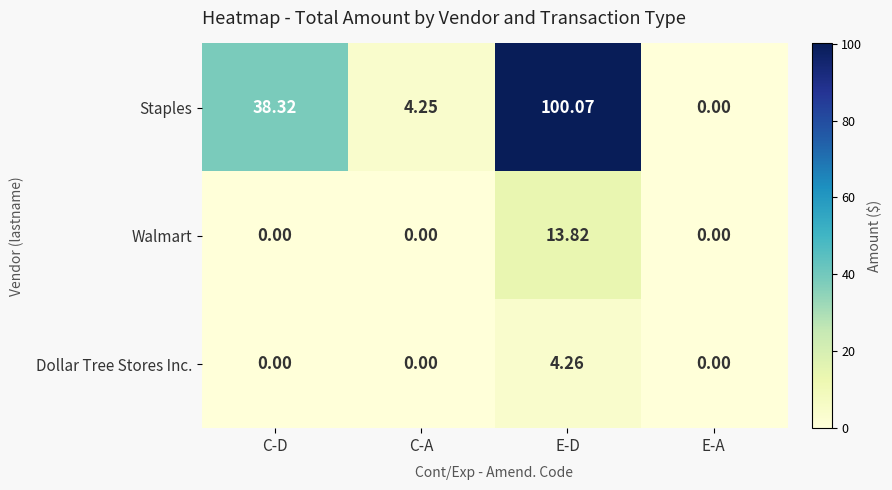

Which category has the highest value in the Staples series?

E-D